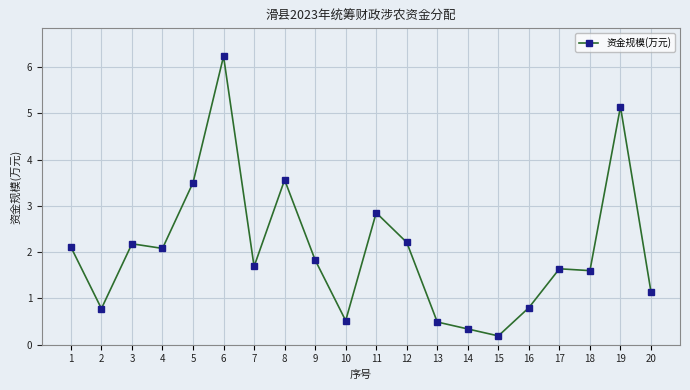

Reading left to right, list all the values displayed in this chart.

1=2.1	2=0.8	3=2.2	4=2.1	5=3.5	6=6.2	7=1.7	8=3.6	9=1.8	10=0.5	11=2.9	12=2.2	13=0.5	14=0.3	15=0.2	16=0.8	17=1.6	18=1.6	19=5.1	20=1.1